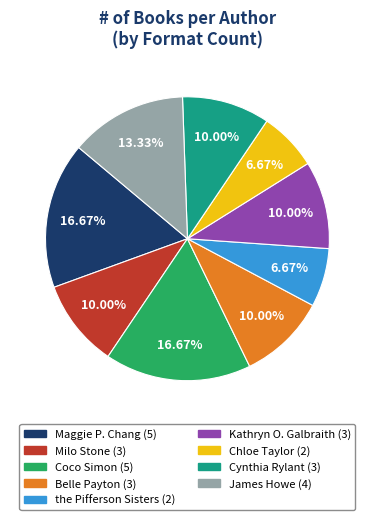

To the nearest percent, what is the difference between the largest and smallest slice percentages?

10%